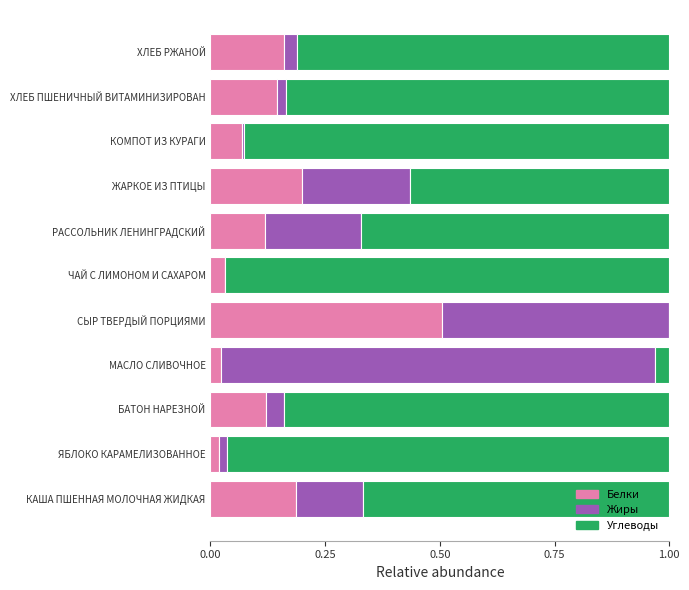

The value of Белки at КАША ПШЕННАЯ МОЛОЧНАЯ ЖИДКАЯ is 0.1. True or false?

False